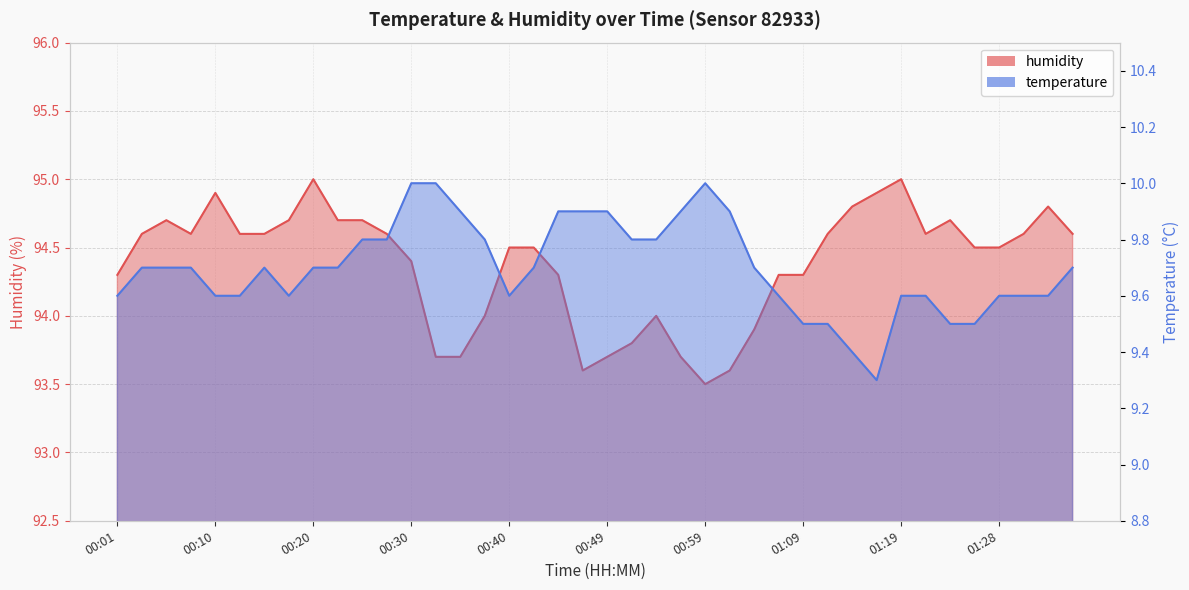

In humidity, how many points are lower than both neighbors (excluding endpoints)?

4